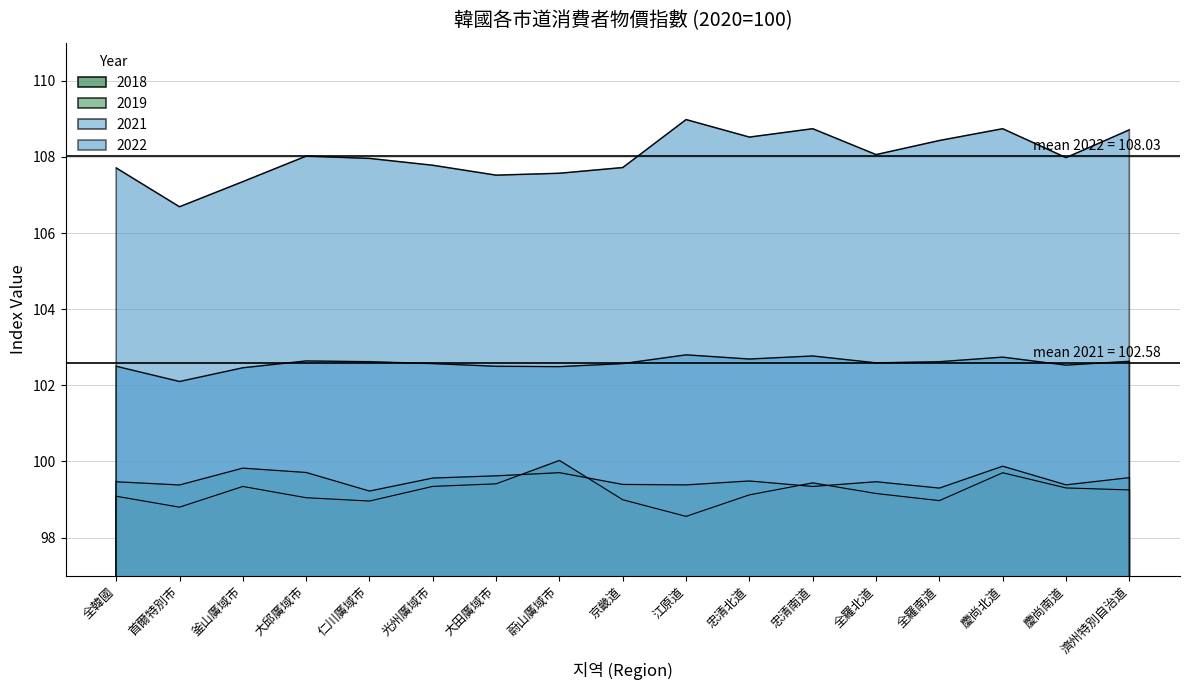

Which series has the largest range (max minus min)?

2022